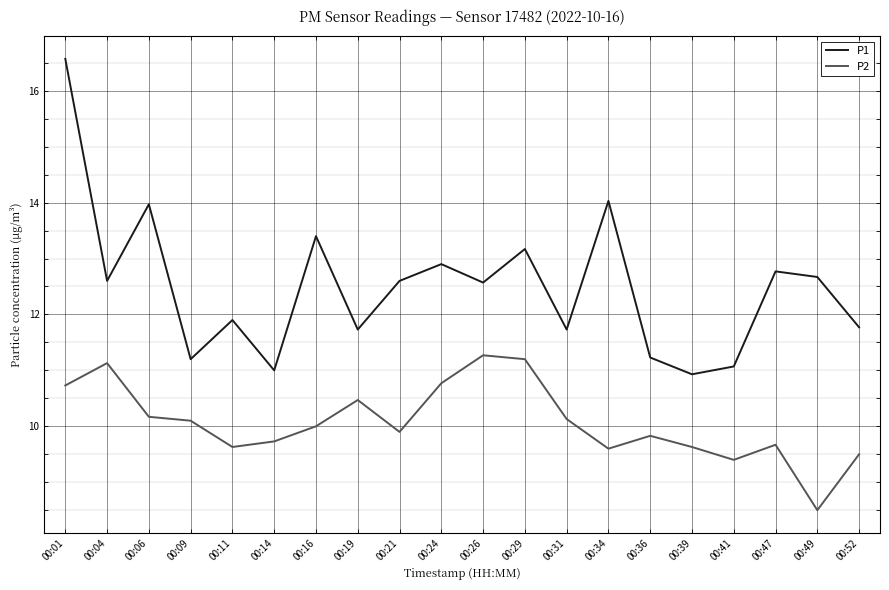

True or false: P2 and P1 intersect in this chart.

False